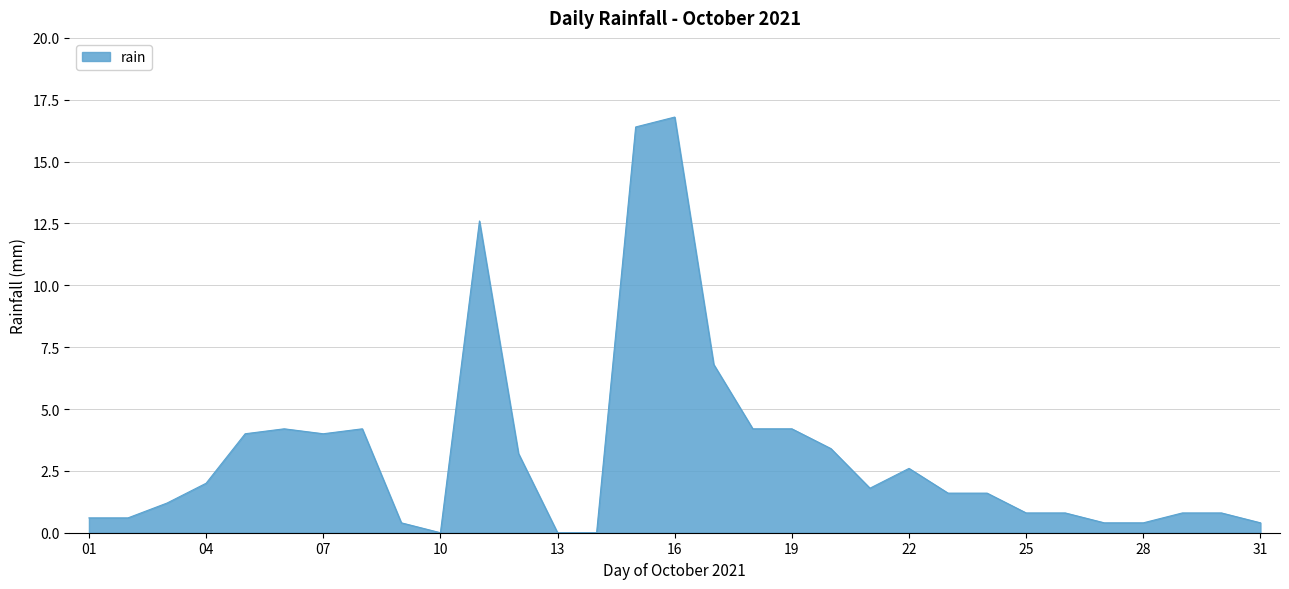

What is the greatest value displayed?

16.8